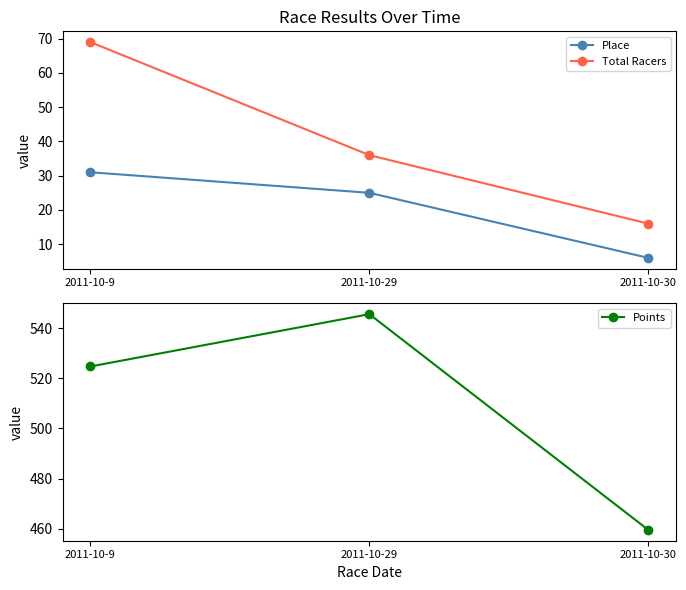

Where is Points nearest to the value 502?

2011-10-9